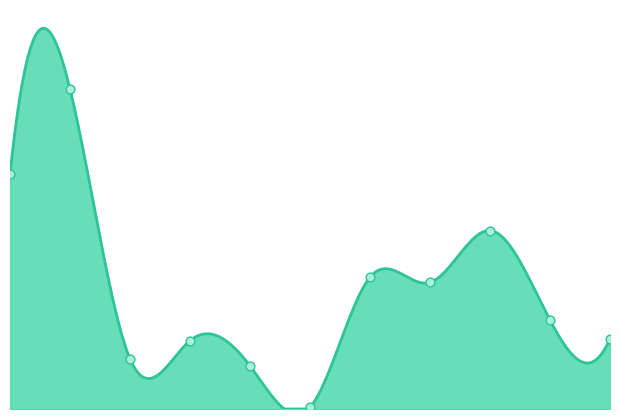

Between 8 and 6, which is larger?

8